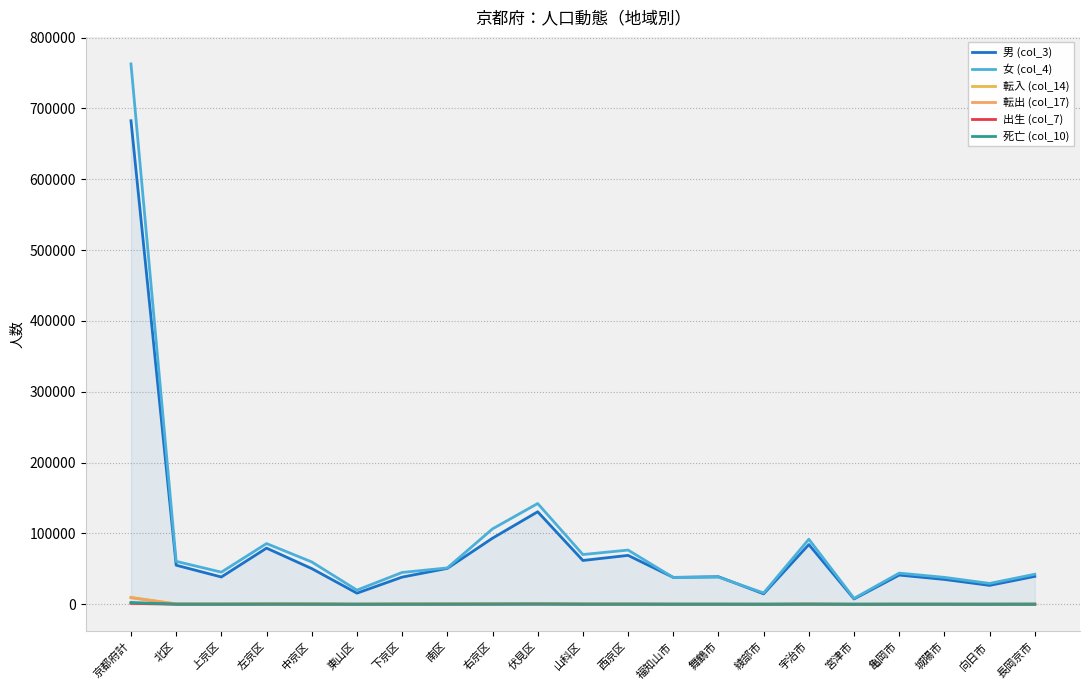

What position from the right is 城陽市?

3